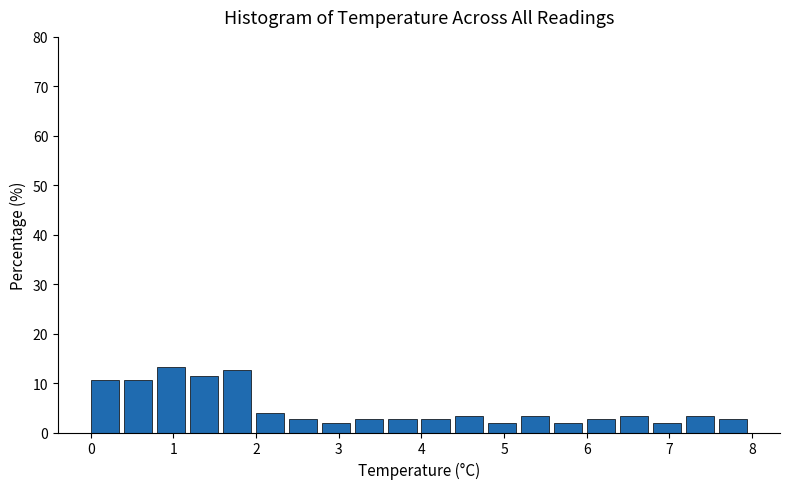

Reading left to right, list every bar in this chart as the range it spans on the x-axis followed by its height. The values are not printed on the chart, so give them approximately, as read against the axis.

0.0 to 0.4: 11
0.4 to 0.8: 11
0.8 to 1.2: 13
1.2 to 1.6: 11
1.6 to 2.0: 13
2.0 to 2.4: 4
2.4 to 2.8: 3
2.8 to 3.2: 2
3.2 to 3.6: 3
3.6 to 4.0: 3
4.0 to 4.4: 3
4.4 to 4.8: 3
4.8 to 5.2: 2
5.2 to 5.6: 3
5.6 to 6.0: 2
6.0 to 6.4: 3
6.4 to 6.8: 3
6.8 to 7.2: 2
7.2 to 7.6: 3
7.6 to 8.0: 3